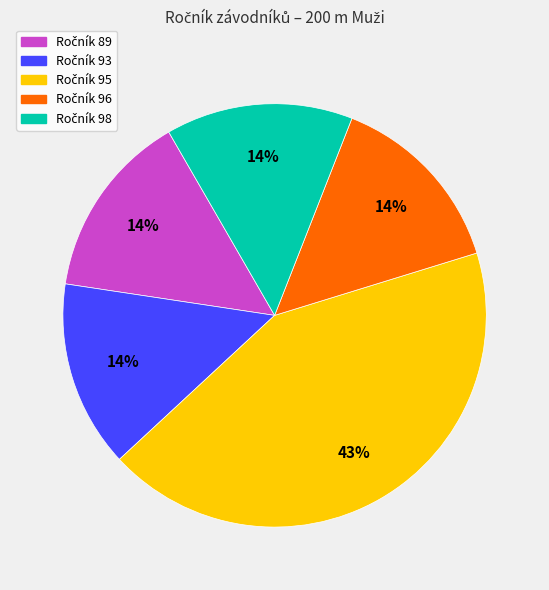

How many slices are in this pie chart?

5